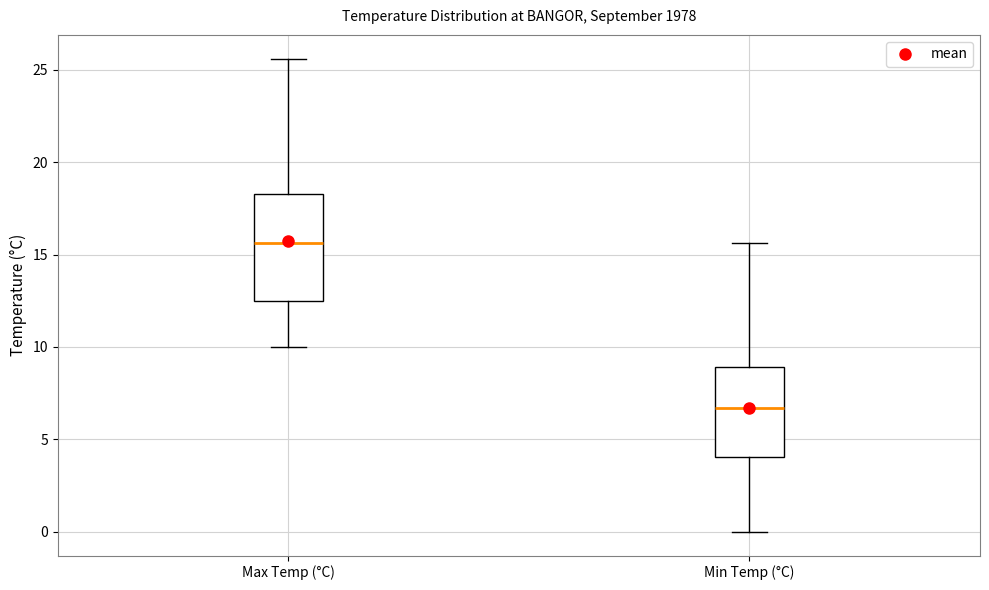

Which box is the tallest, from its lower edge to its upper edge?

Max Temp (°C)